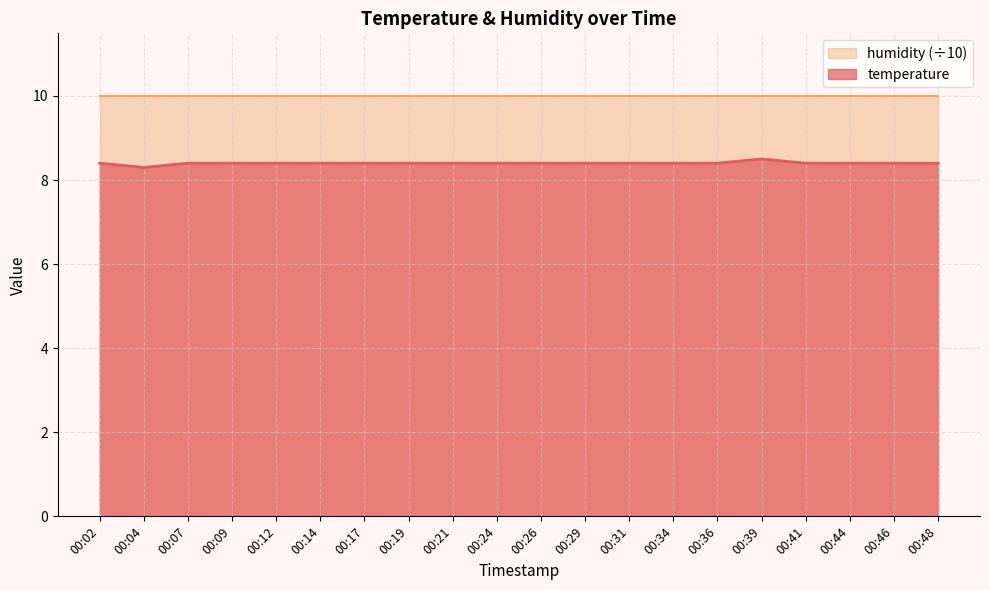

What is the minimum value shown in the chart?

8.3